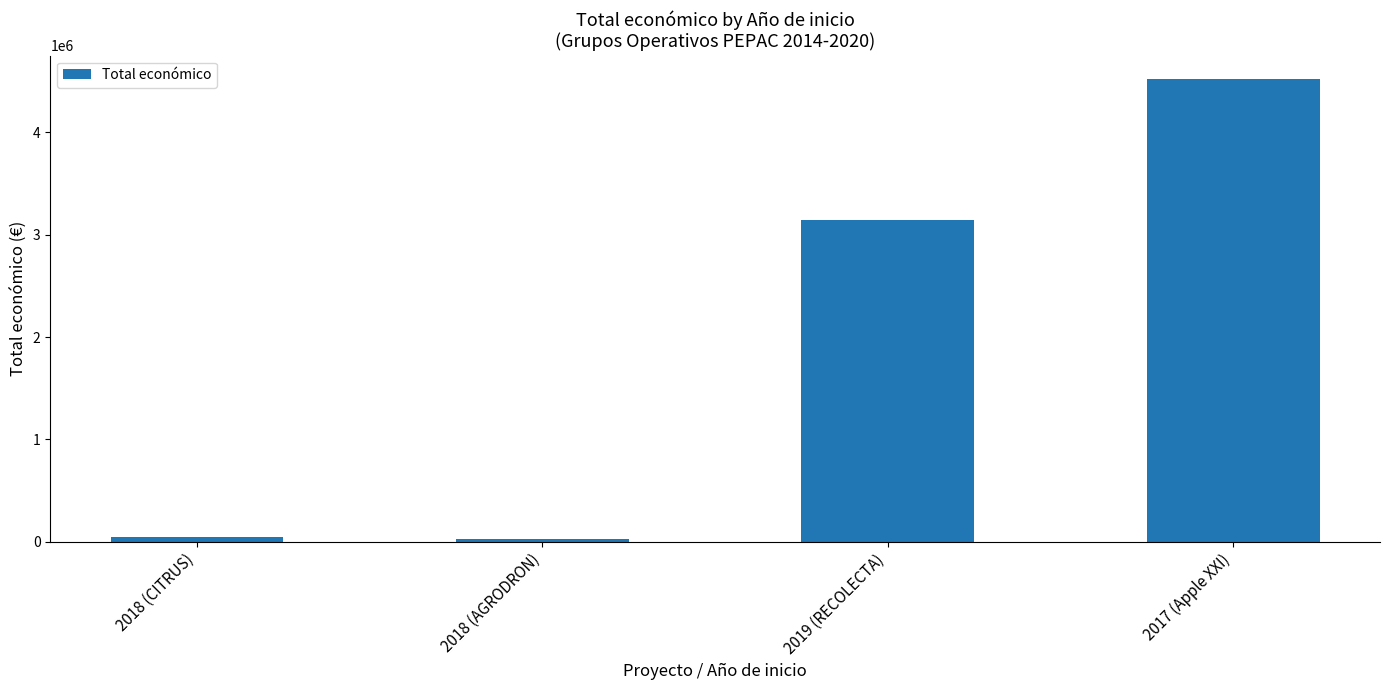

What is the greatest value displayed?

4520649